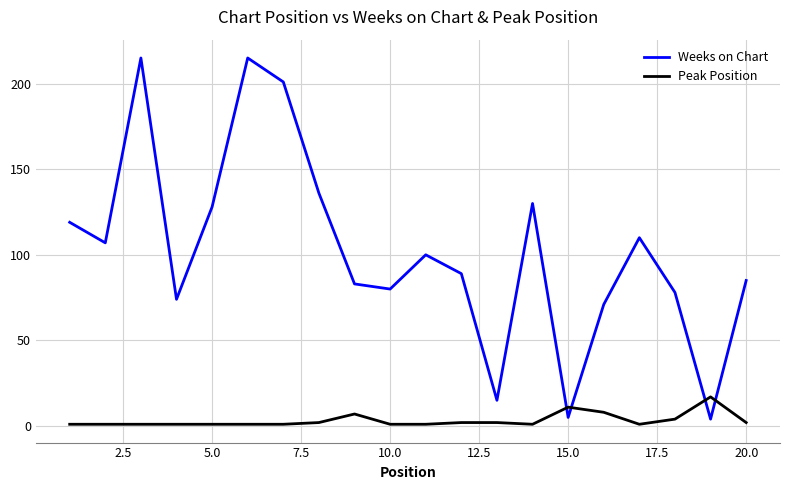

At how many categories does at least one series exceed 97?

10